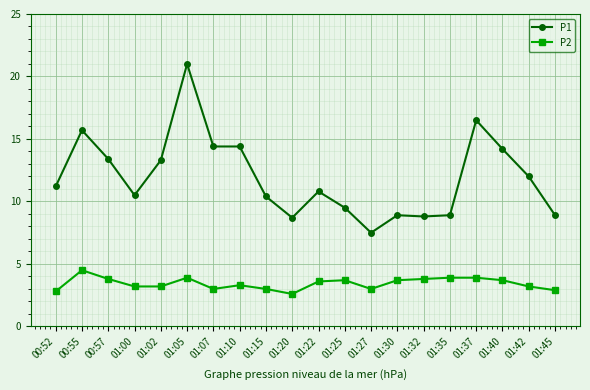

The P1 series shows 21.1 at 01:07. True or false?

False